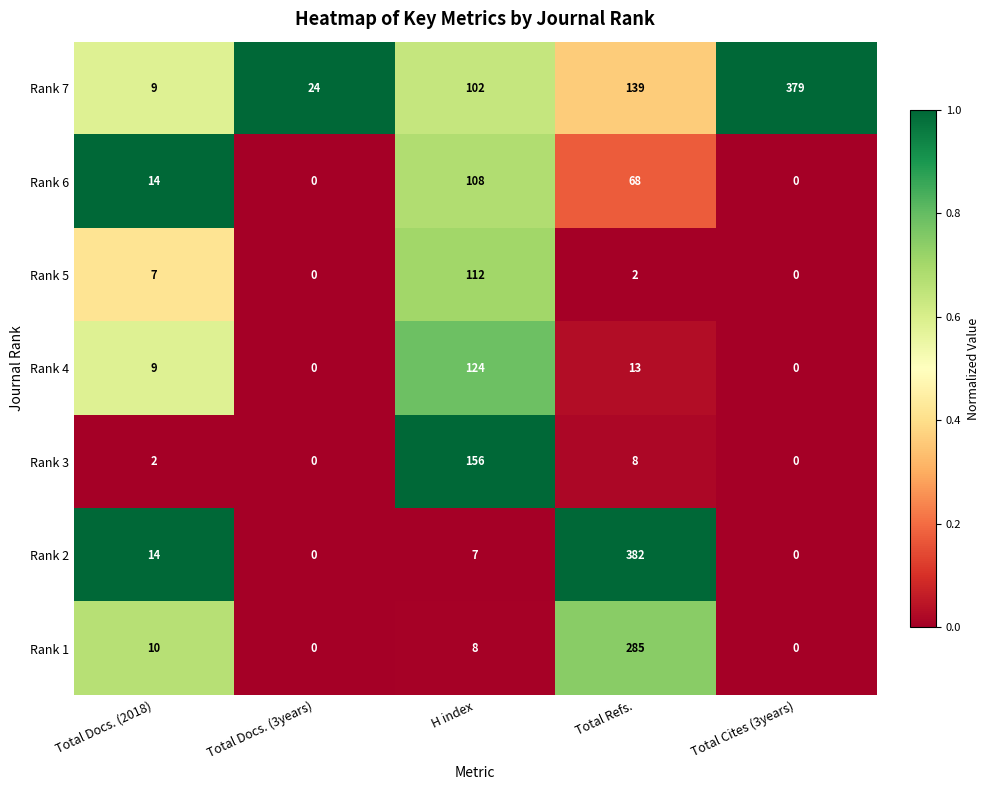

Which category has the highest value across all series?

Total Refs.